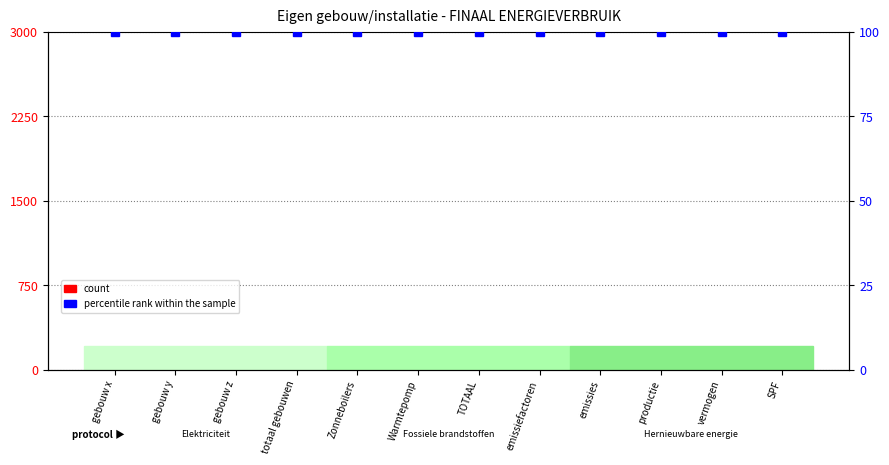

What is the label of the 4th bar from the left?

totaal gebouwen